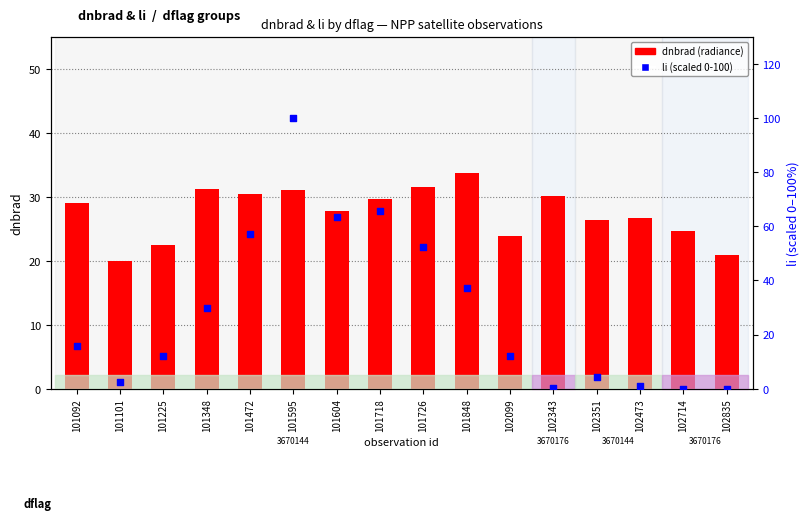

At how many categories does at least one series exceed 5?

16